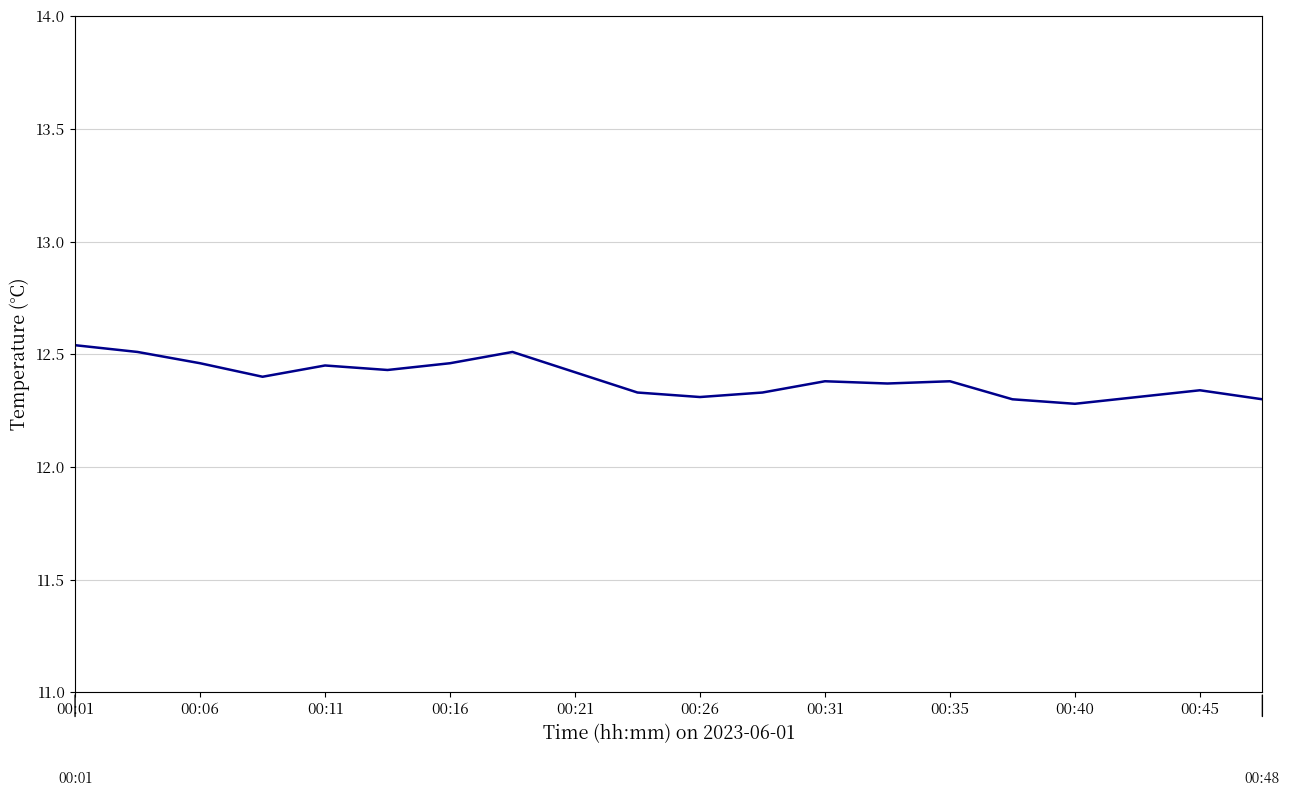

How many series are shown in this chart?

1